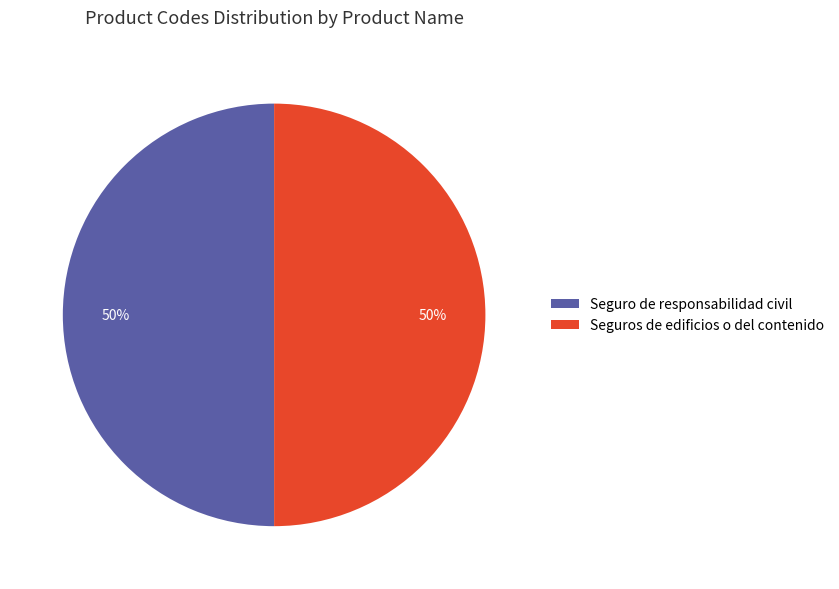

To the nearest percent, what portion does Seguro de responsabilidad civil represent?

50%